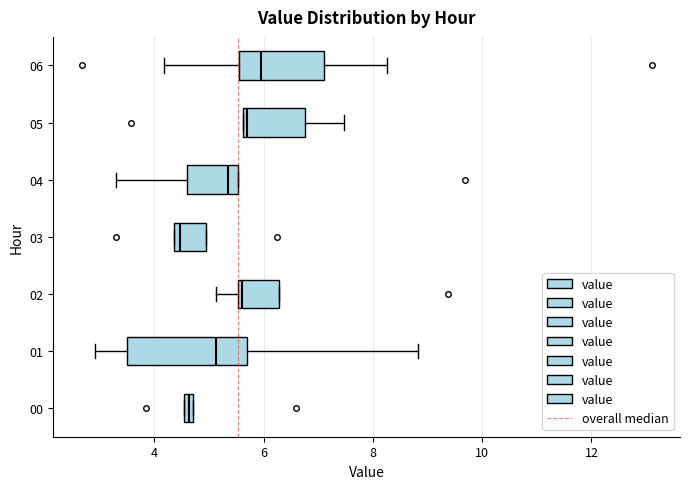

Where does the right whisker of the box at y = 06 end on the x-axis? The values are not printed on the chart, so give them approximately, as read against the axis.

8.2